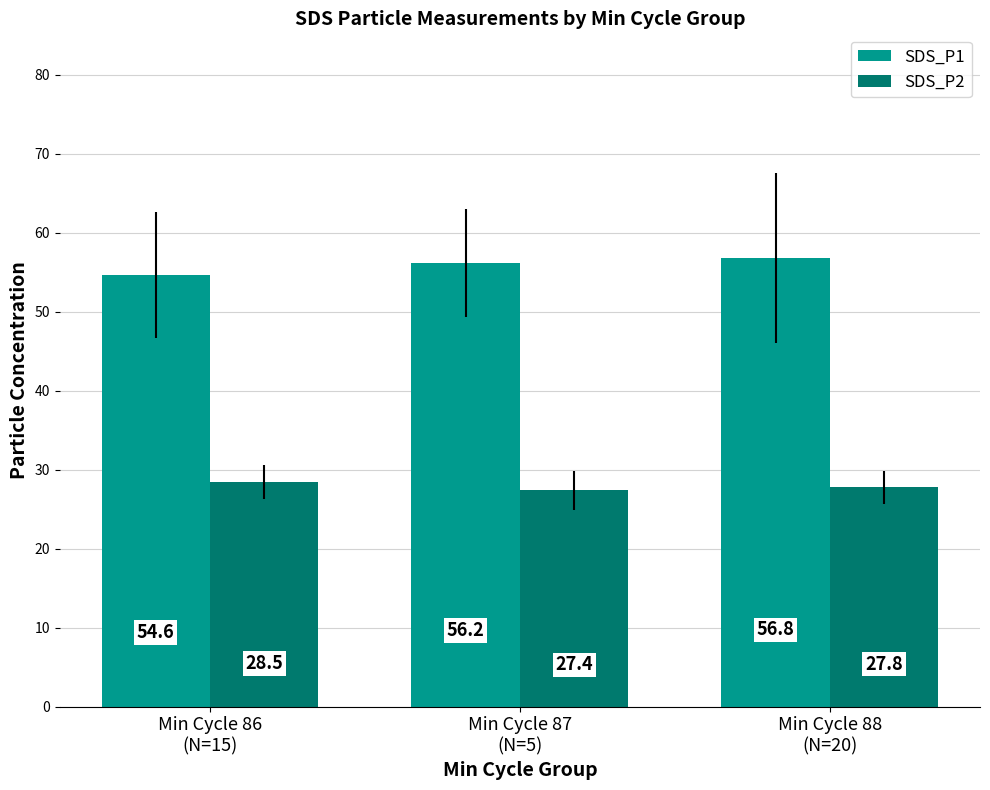

Rank the series by their average value, from lowest to highest.

SDS_P2, SDS_P1